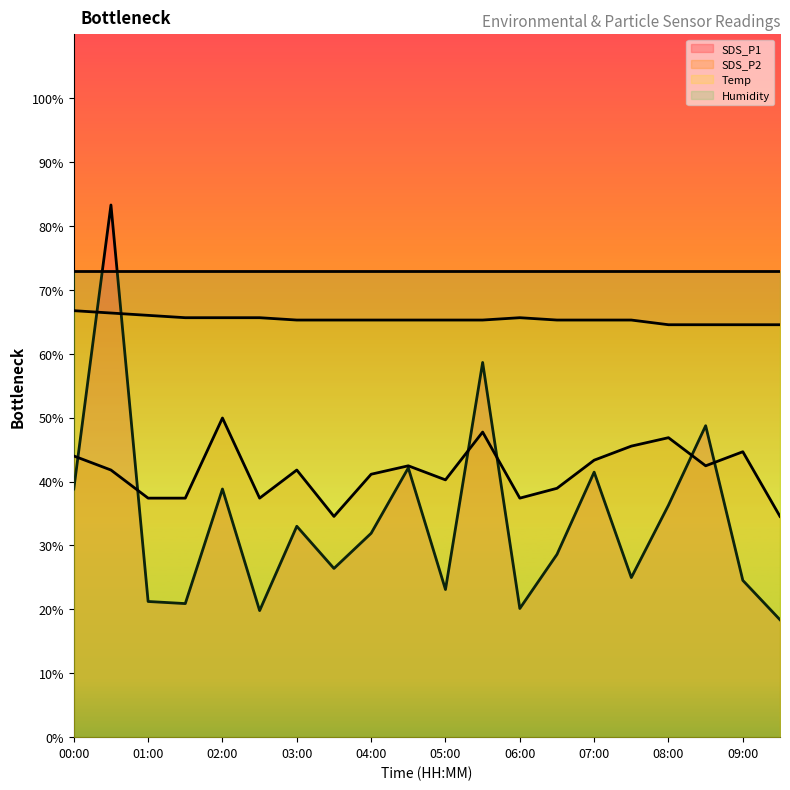

Read the Humidity value at 08:00.

73.0